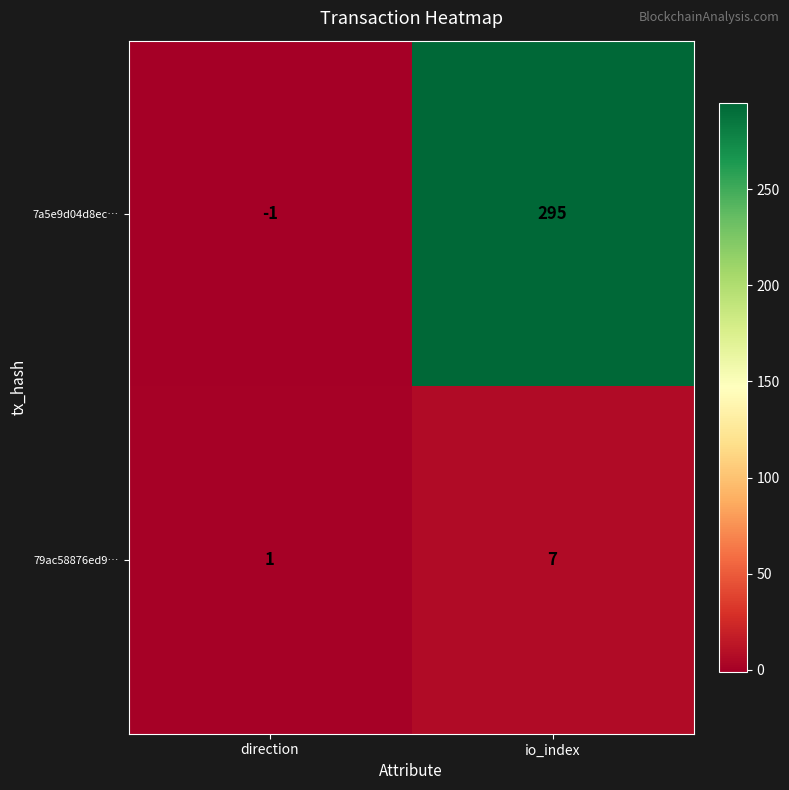

Rank the series at io_index from highest to lowest value.

7a5e9d04d8ec…, 79ac58876ed9…